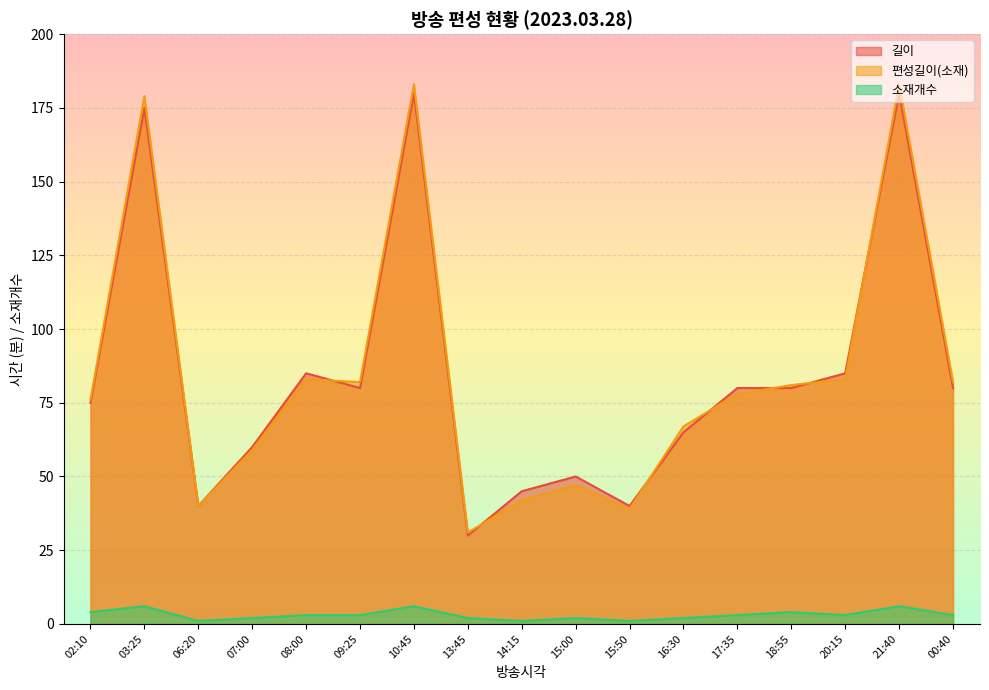

What is the minimum value shown in the chart?

1